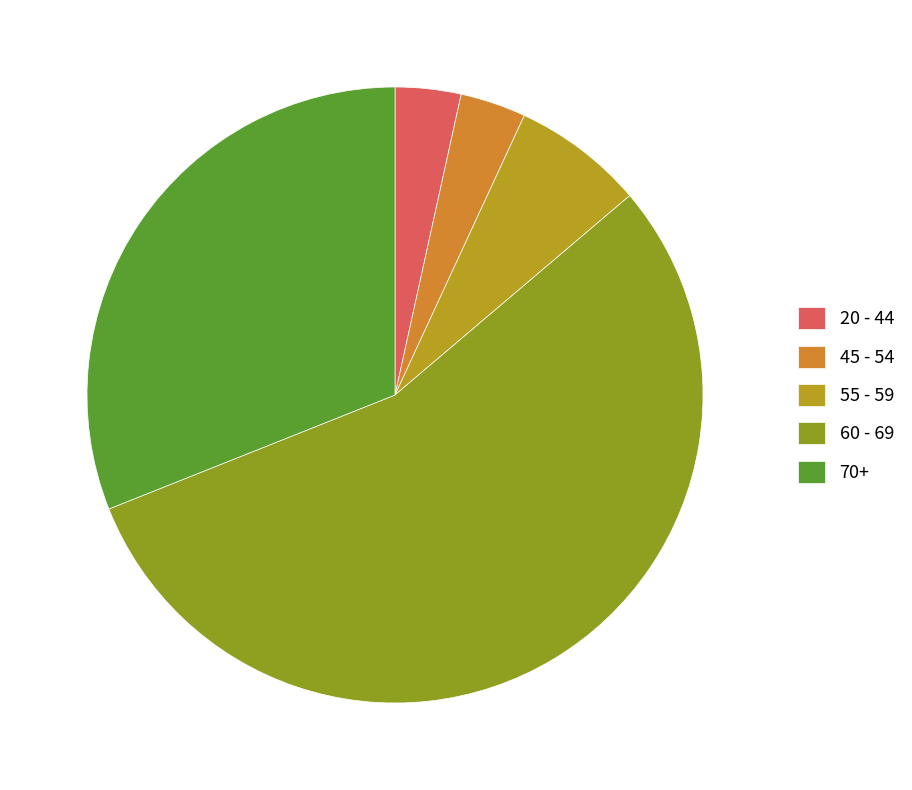

Between 55 - 59 and 60 - 69, which is larger?

60 - 69